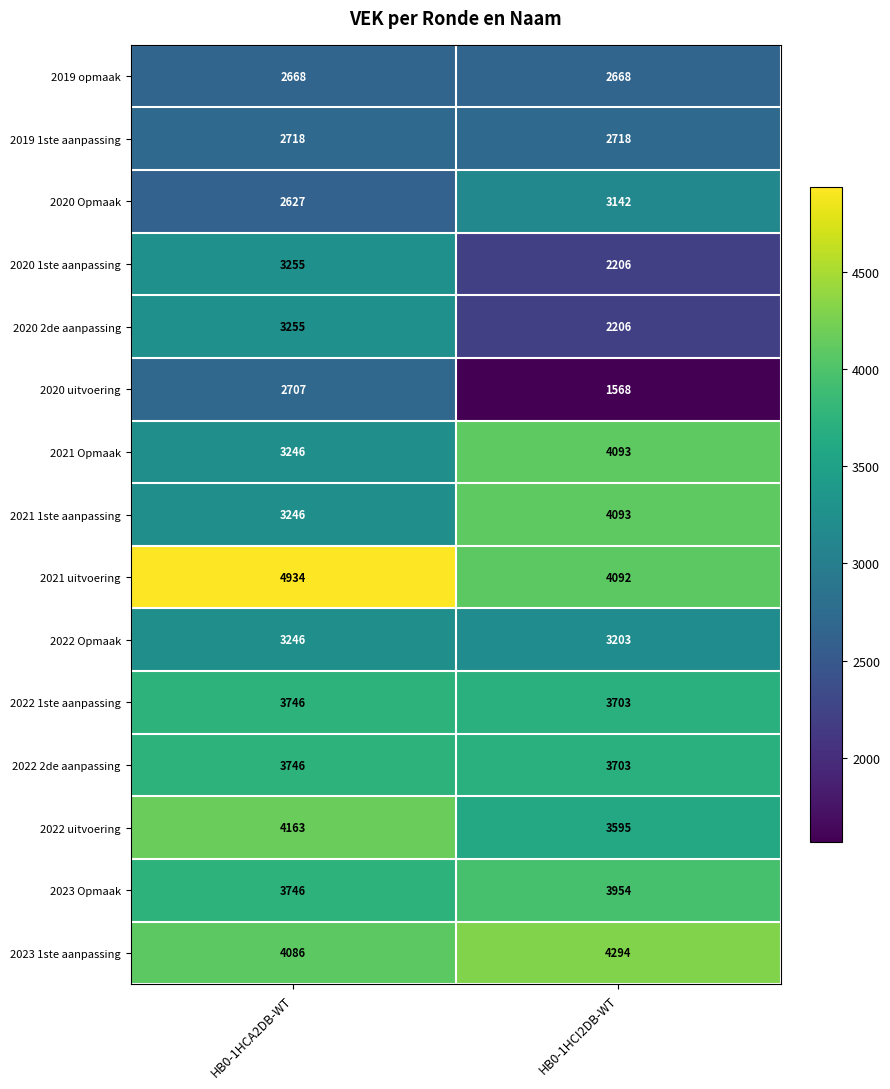

Reading left to right, list all the values displayed in this chart.

2019 opmaak: HB0-1HCA2DB-WT=2668	HB0-1HCI2DB-WT=2668
2019 1ste aanpassing: HB0-1HCA2DB-WT=2718	HB0-1HCI2DB-WT=2718
2020 Opmaak: HB0-1HCA2DB-WT=2627	HB0-1HCI2DB-WT=3142
2020 1ste aanpassing: HB0-1HCA2DB-WT=3255	HB0-1HCI2DB-WT=2206
2020 2de aanpassing: HB0-1HCA2DB-WT=3255	HB0-1HCI2DB-WT=2206
2020 uitvoering: HB0-1HCA2DB-WT=2707	HB0-1HCI2DB-WT=1568
2021 Opmaak: HB0-1HCA2DB-WT=3246	HB0-1HCI2DB-WT=4093
2021 1ste aanpassing: HB0-1HCA2DB-WT=3246	HB0-1HCI2DB-WT=4093
2021 uitvoering: HB0-1HCA2DB-WT=4934	HB0-1HCI2DB-WT=4092
2022 Opmaak: HB0-1HCA2DB-WT=3246	HB0-1HCI2DB-WT=3203
2022 1ste aanpassing: HB0-1HCA2DB-WT=3746	HB0-1HCI2DB-WT=3703
2022 2de aanpassing: HB0-1HCA2DB-WT=3746	HB0-1HCI2DB-WT=3703
2022 uitvoering: HB0-1HCA2DB-WT=4163	HB0-1HCI2DB-WT=3595
2023 Opmaak: HB0-1HCA2DB-WT=3746	HB0-1HCI2DB-WT=3954
2023 1ste aanpassing: HB0-1HCA2DB-WT=4086	HB0-1HCI2DB-WT=4294